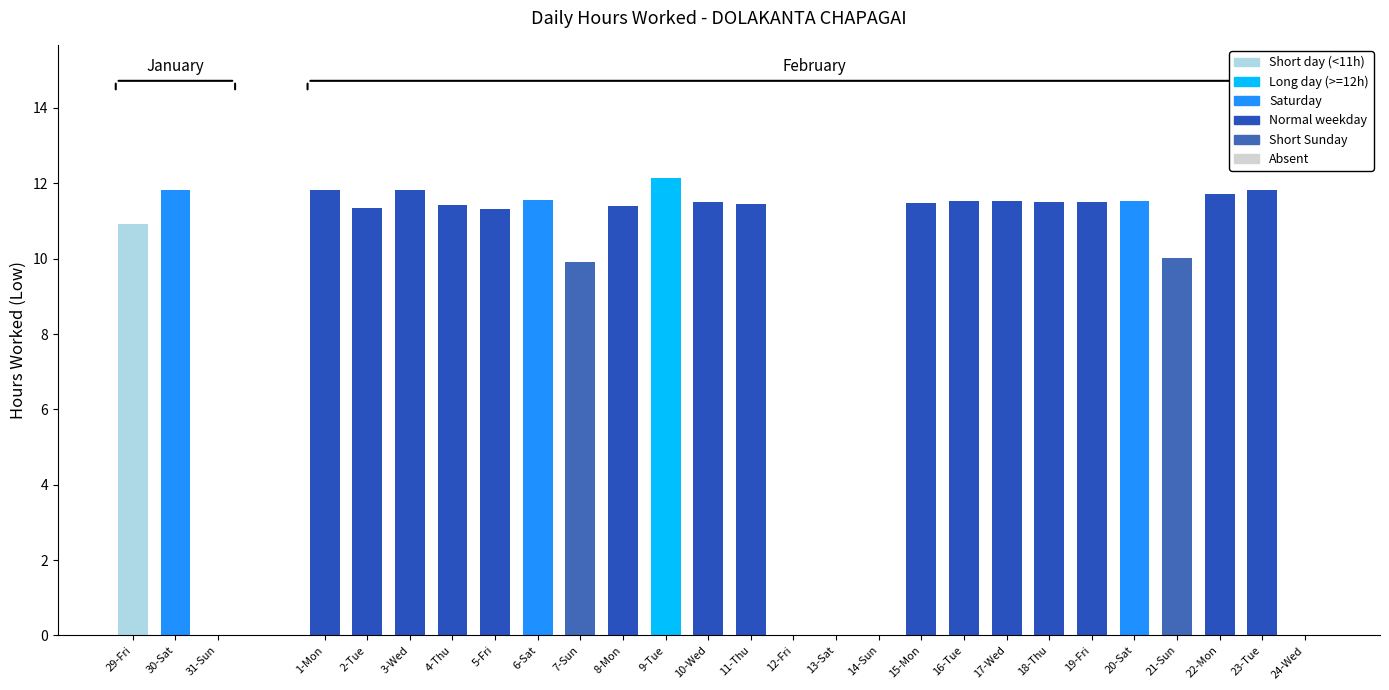

What is the difference between the values at 14-Sun and 30-Sat?

11.8